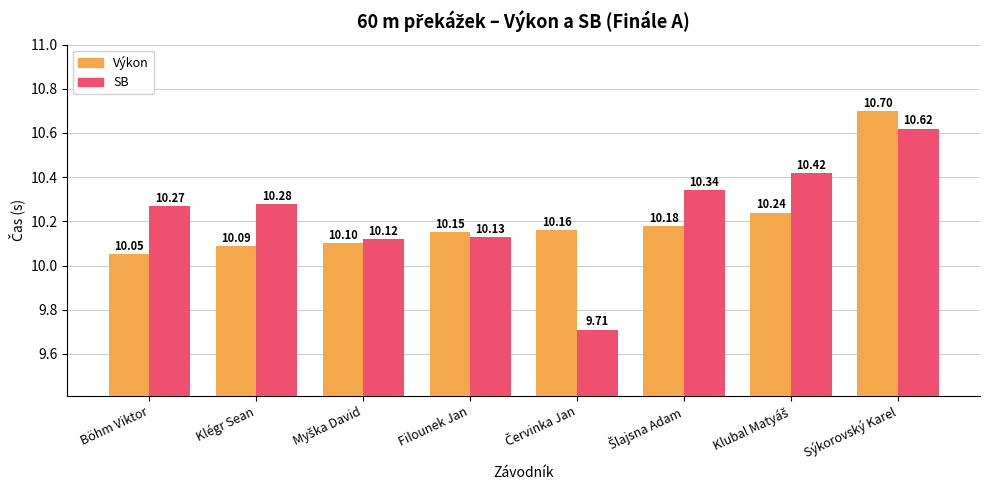

How many groups of bars are there?

8